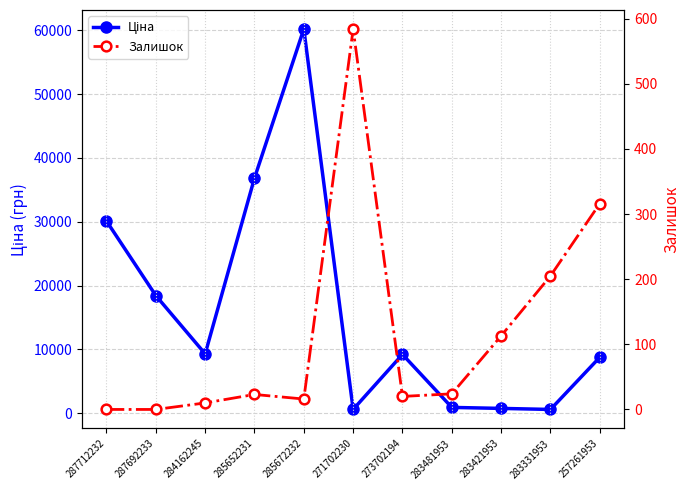

Where is Залишок nearest to the value 292?

257261953